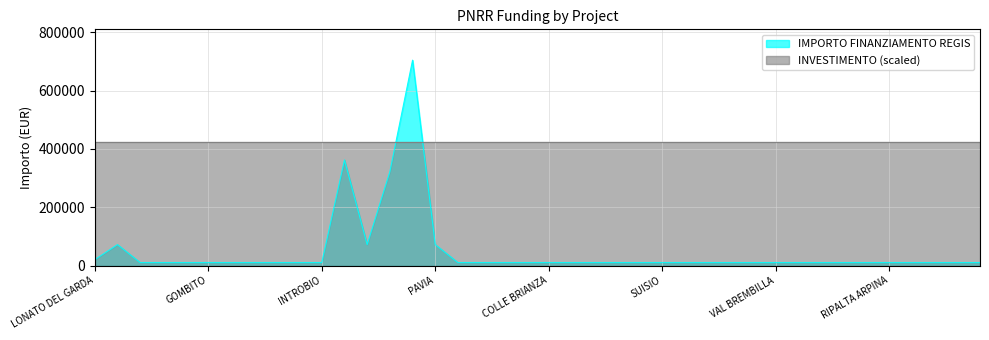

What is the smallest value displayed?

10172.0